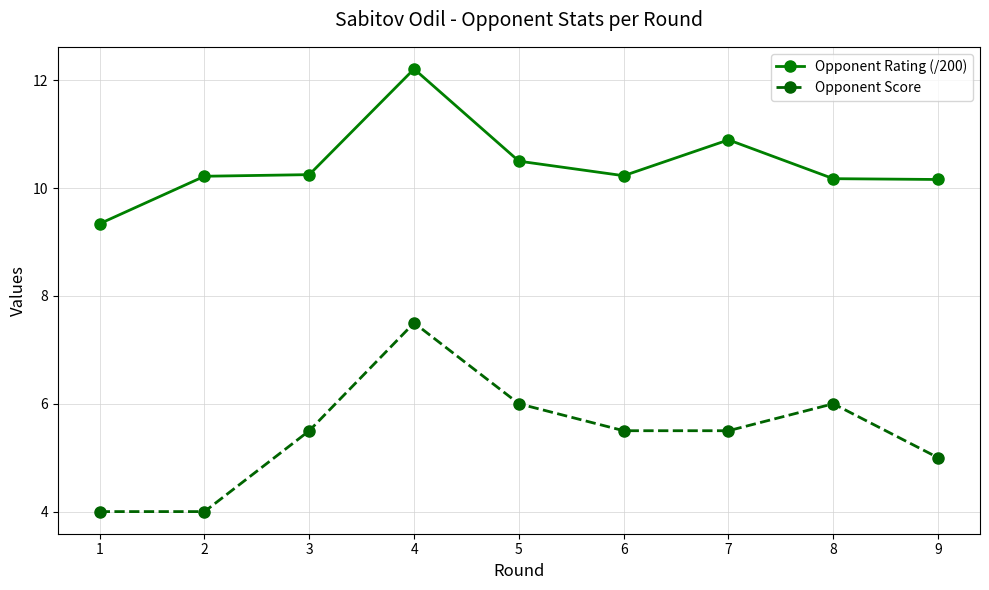

At which category is the sum across all series the highest?

4